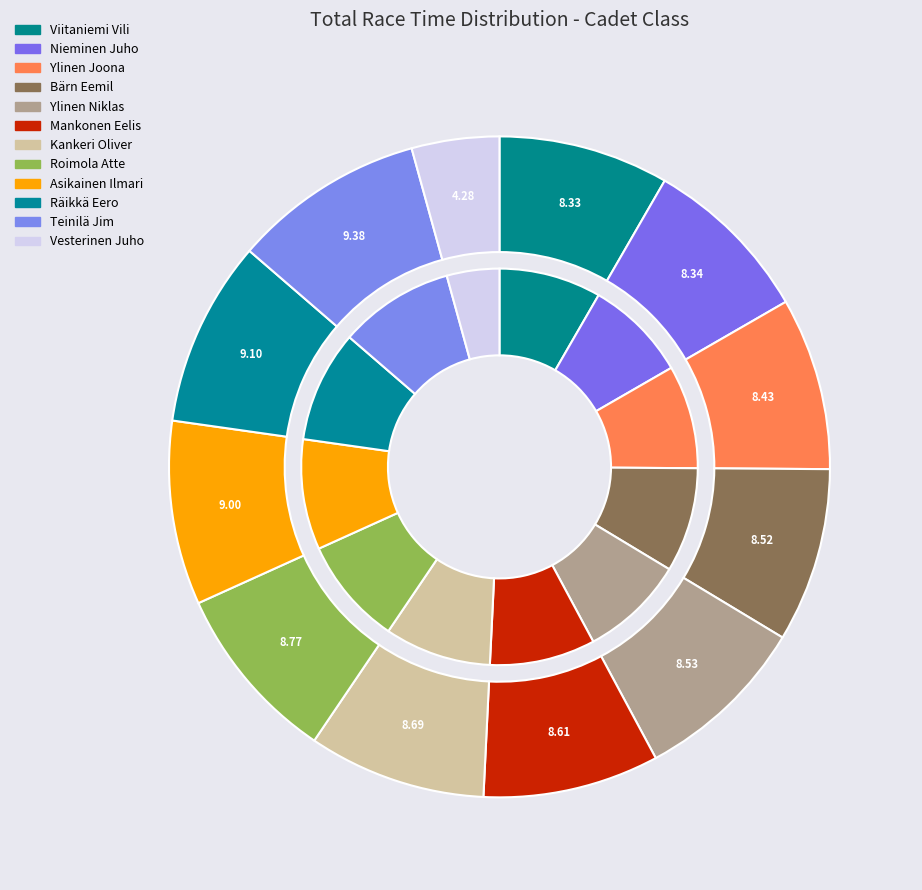

To the nearest percent, what is the combined percentage of Ylinen Joona and Asikainen Ilmari?

17%